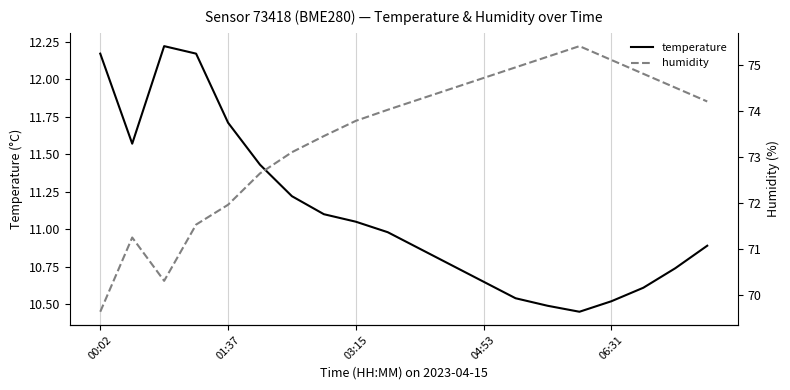

True or false: temperature has a value of 6.1 at 00:02.

False